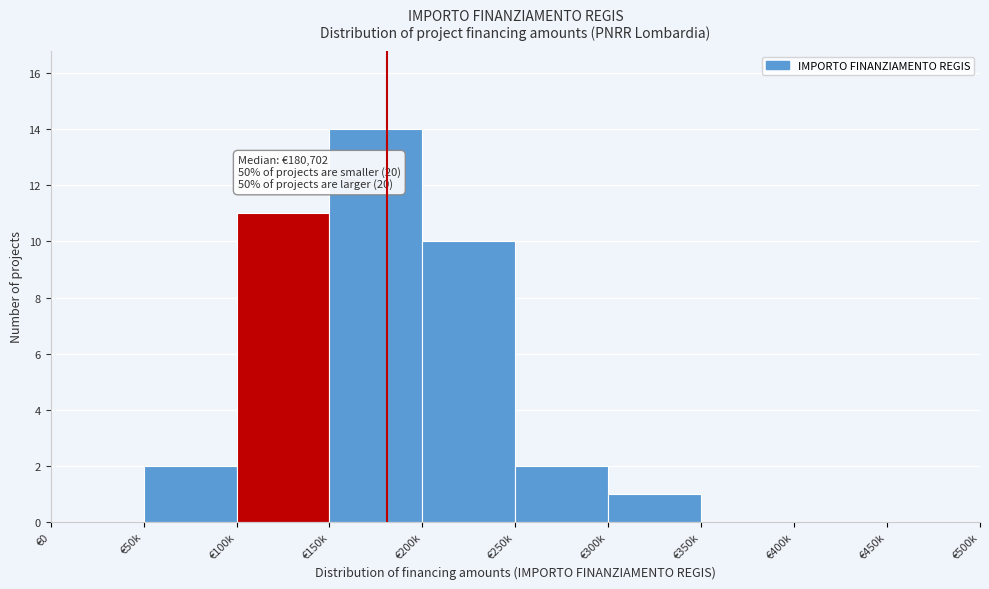

Reading left to right, transcribe all the data shown in this chart.

€0=0	€50k=2	€100k=11	€150k=14	€200k=10	€250k=2	€300k=1	€350k=0	€400k=0	€450k=0